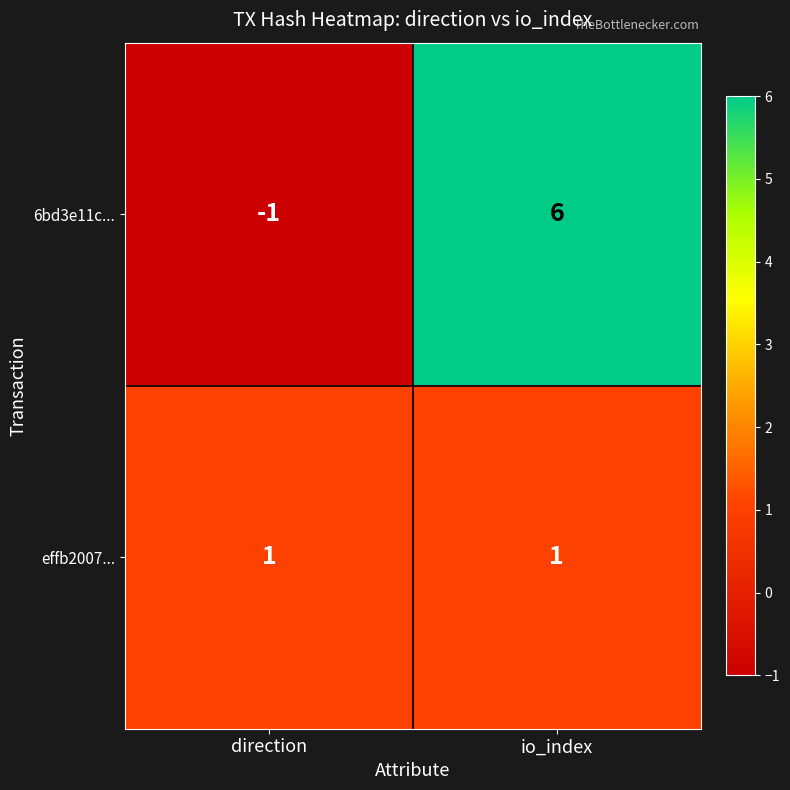

Reading left to right, transcribe all the data shown in this chart.

6bd3e11c...: -1	6
effb2007...: 1	1